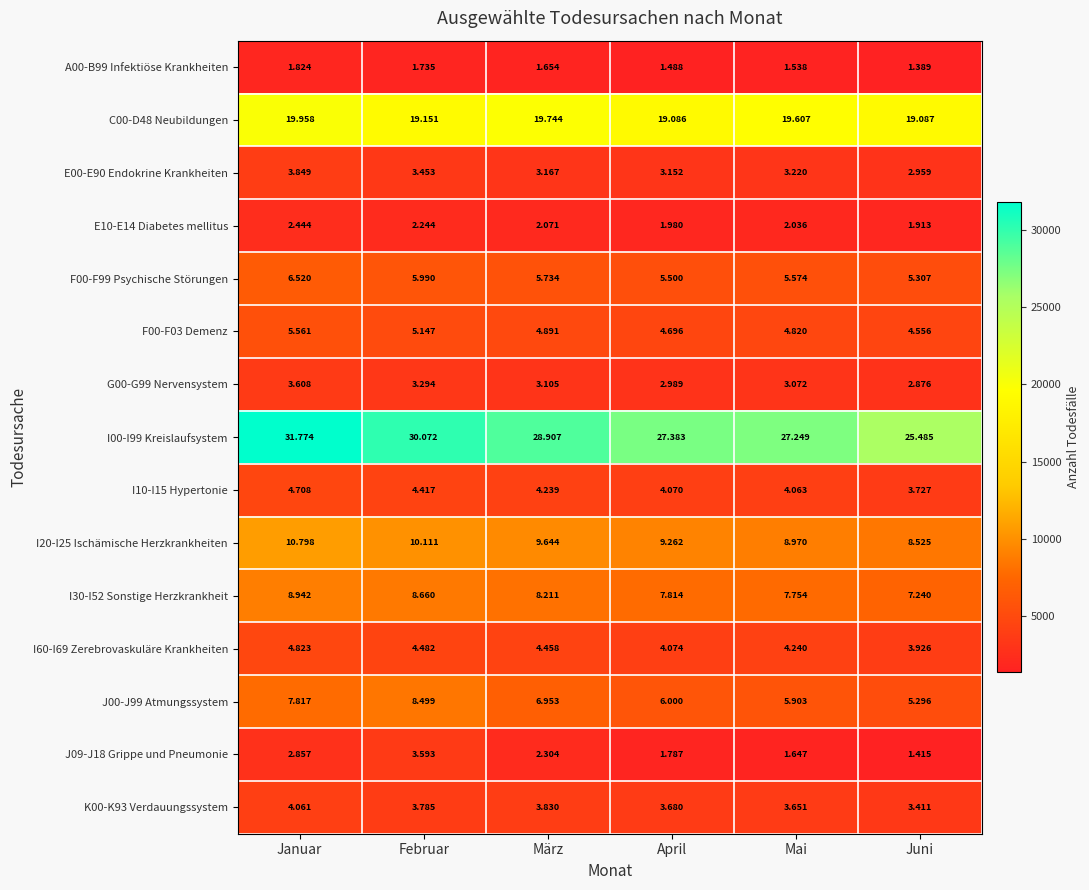

Which series has the widest spread of values?

I00-I99 Kreislaufsystem